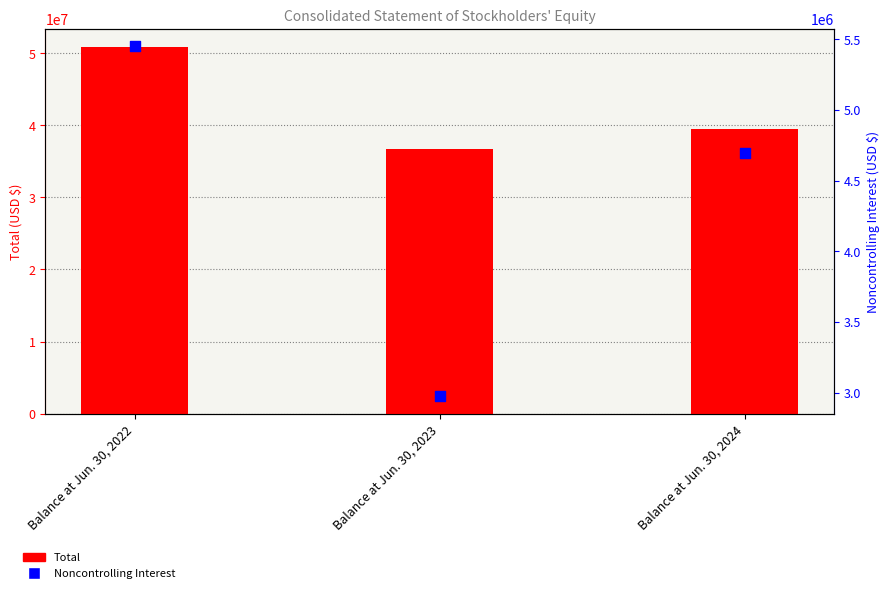

At which category is the sum across all series the highest?

Balance at Jun. 30, 2022